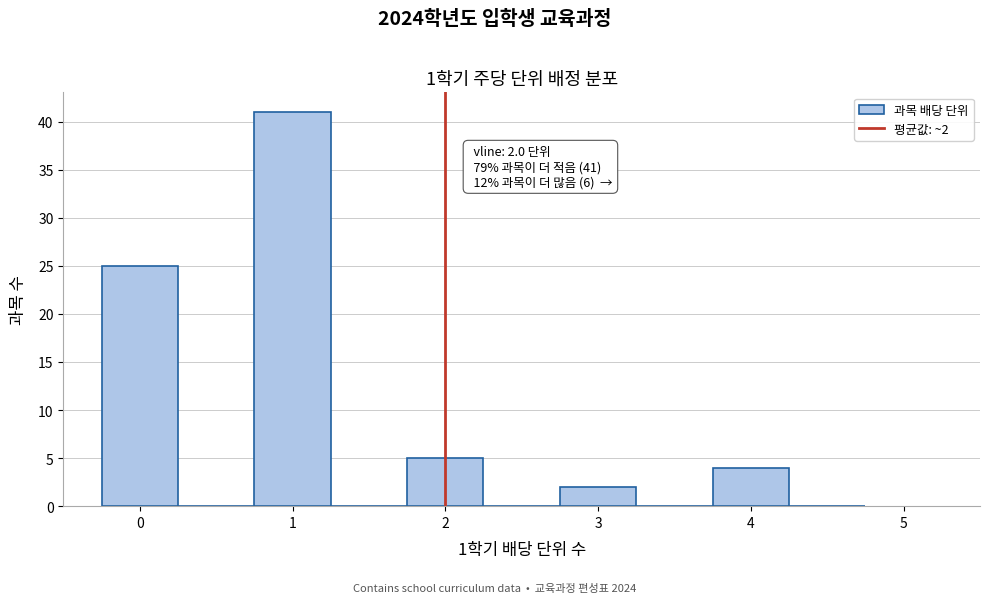

Over which range of the x-axis is the bar tallest?

0.75 to 1.25